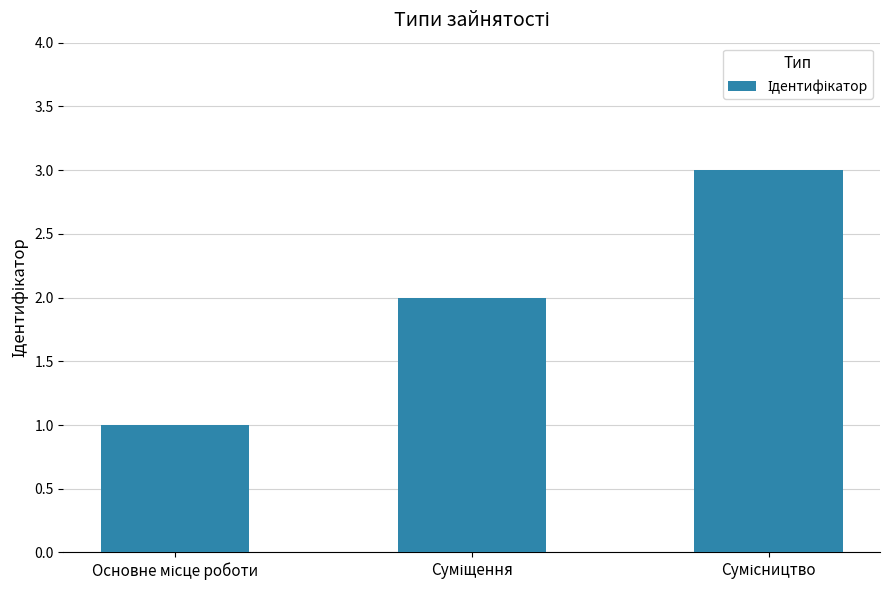

Reading left to right, transcribe all the data shown in this chart.

1	2	3